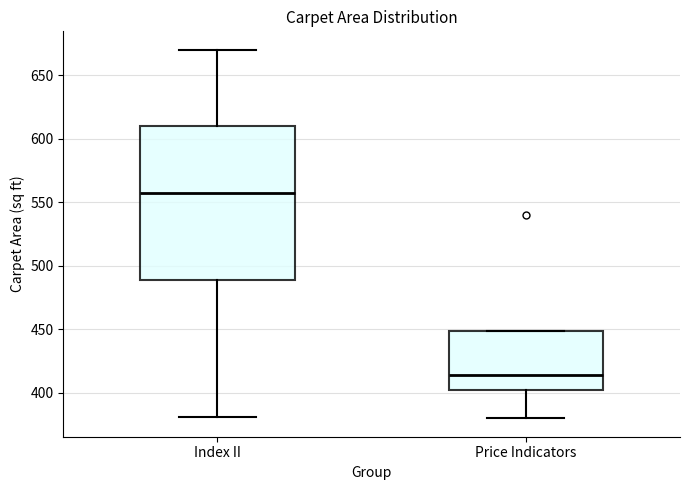

Reading left to right, read every box against the y-axis: the position of its median line, the range the box covers, and the ends of its whiskers. The values are not printed on the chart, so give them approximately, as read against the axis.

Index II: median 560, box 490 to 610, whiskers 380 to 670
Price Indicators: median 415, box 405 to 450, whiskers 380 to 450